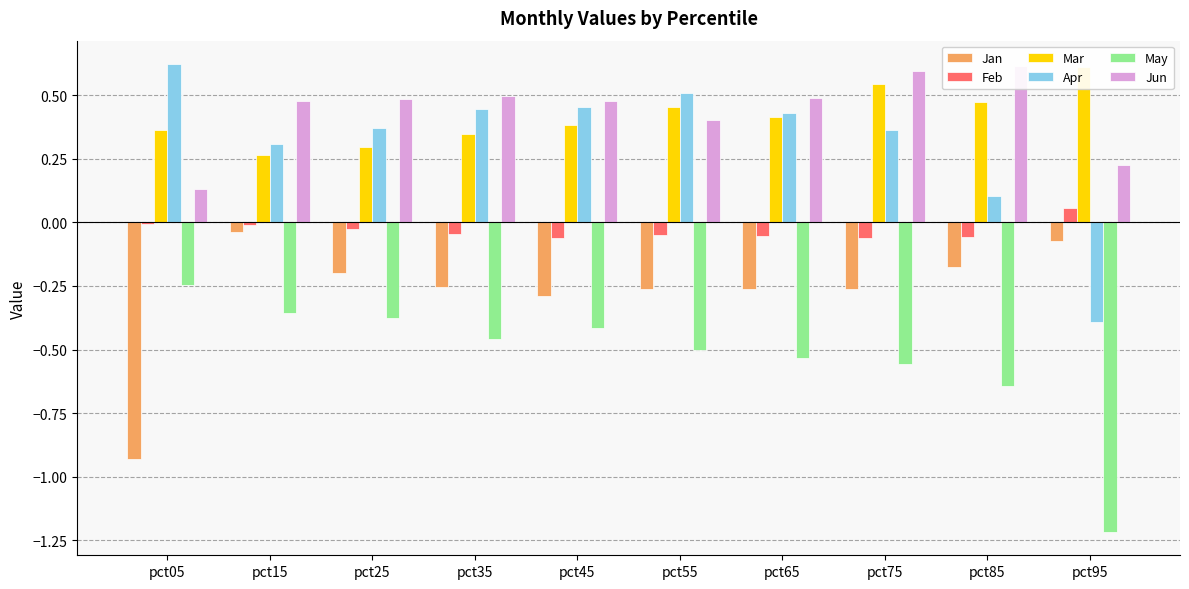

How many bars are there in total?

60